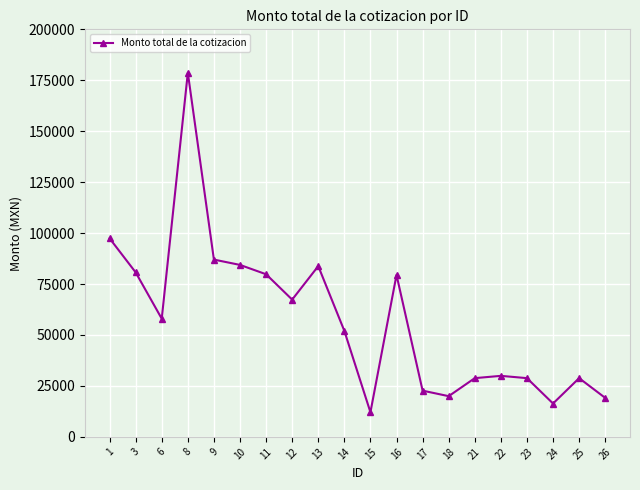

What is the average value?

57768.8